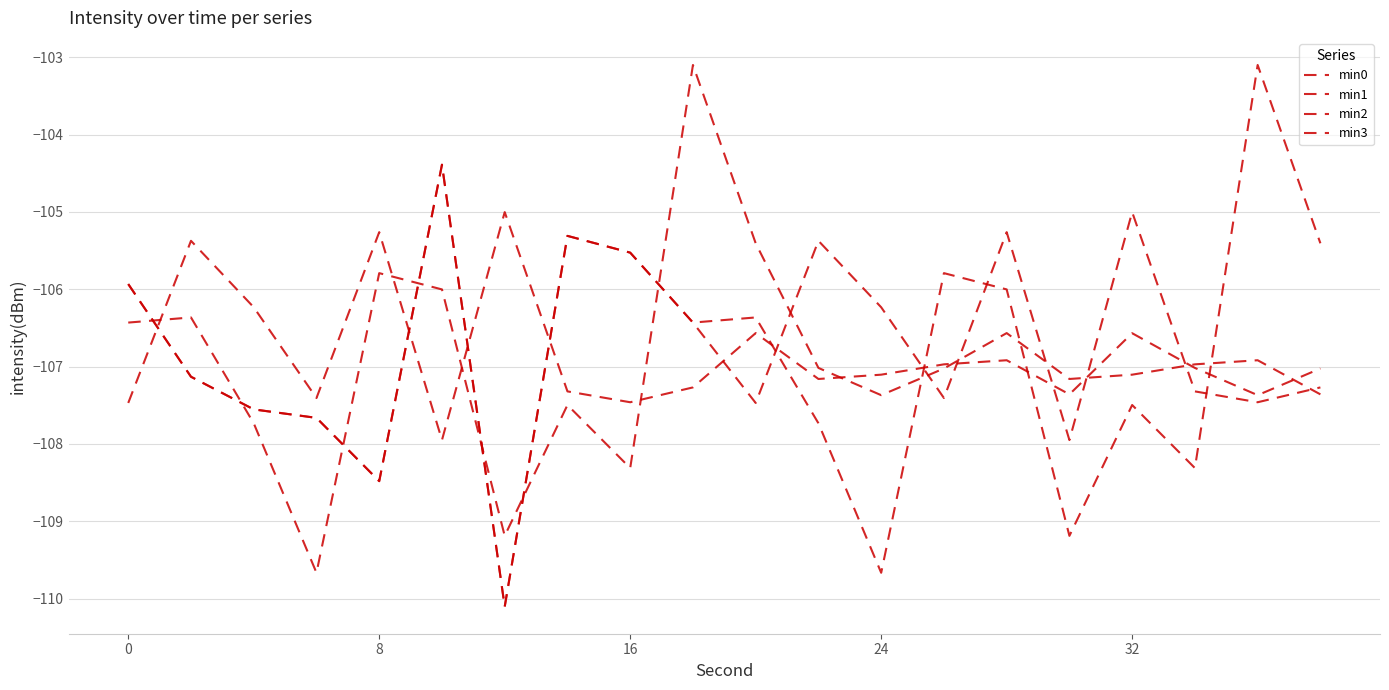

How many categories are shown in the chart?

20